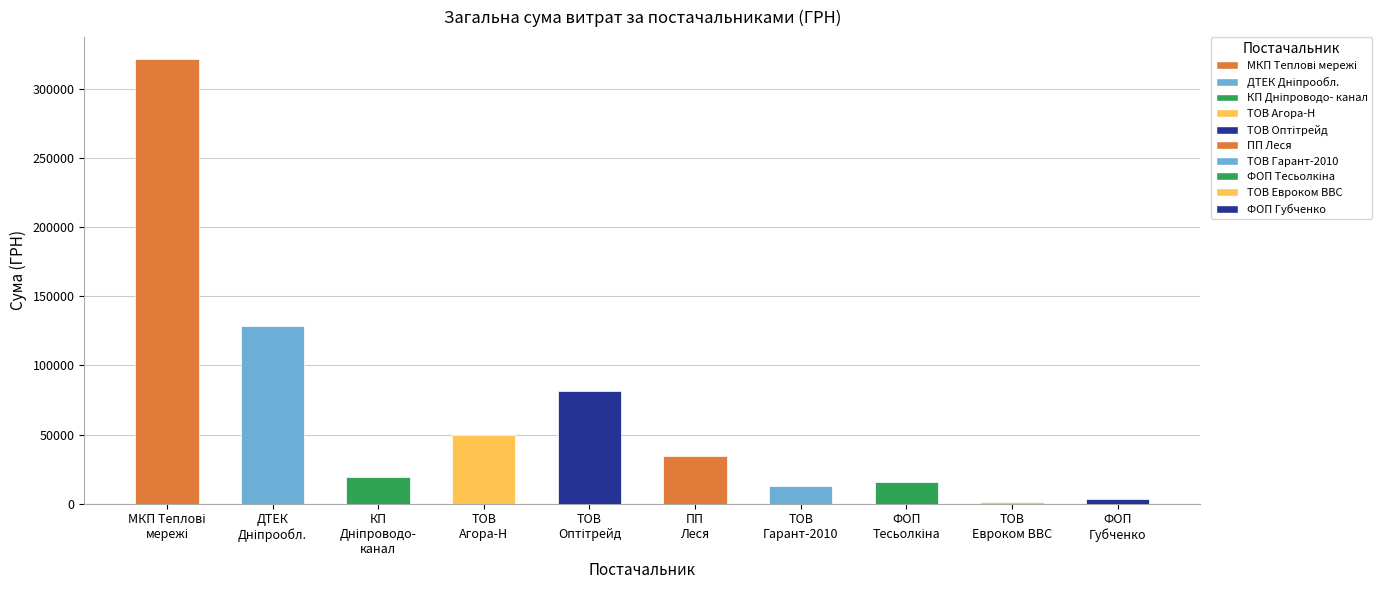

What is the average value?

66847.4